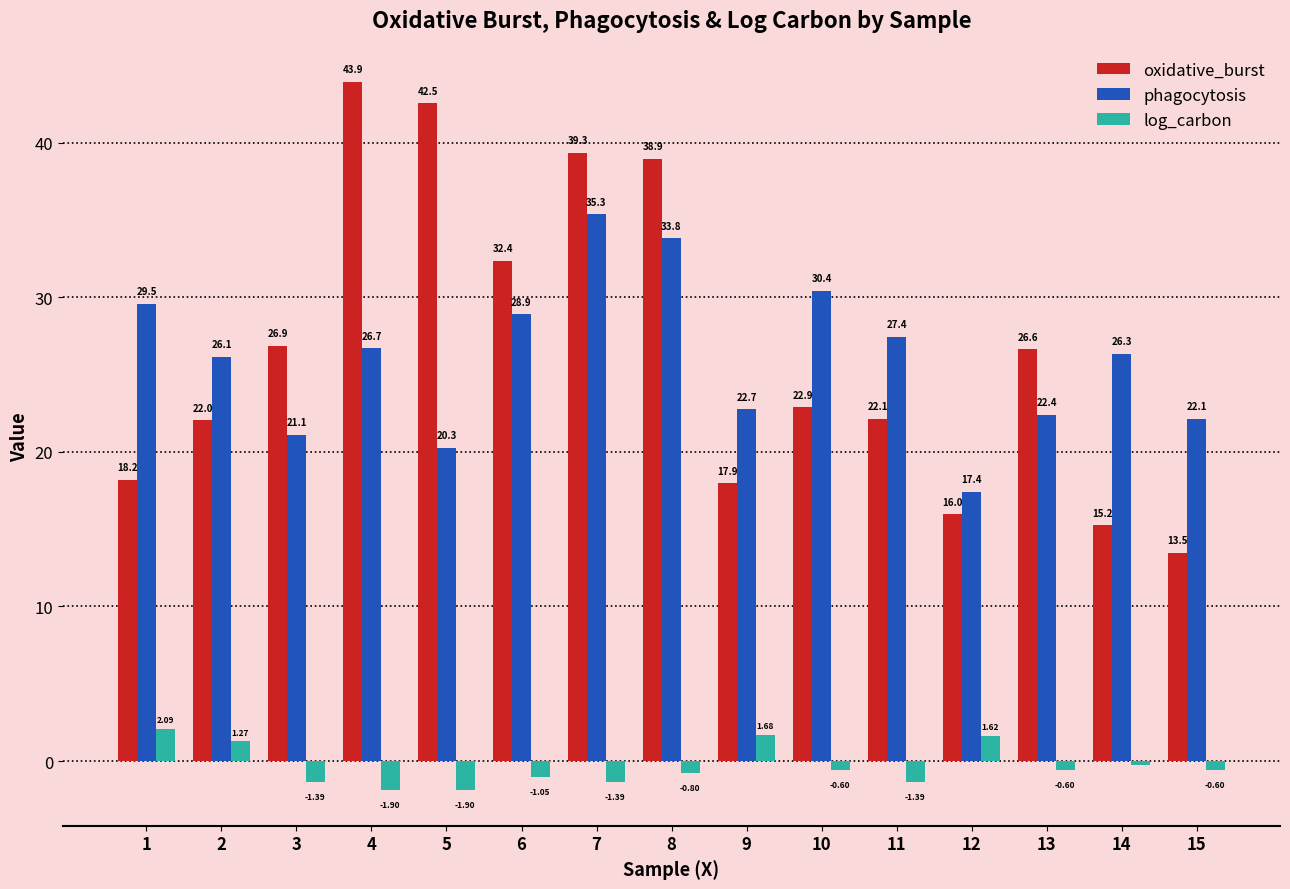

Are the bars horizontal?

No